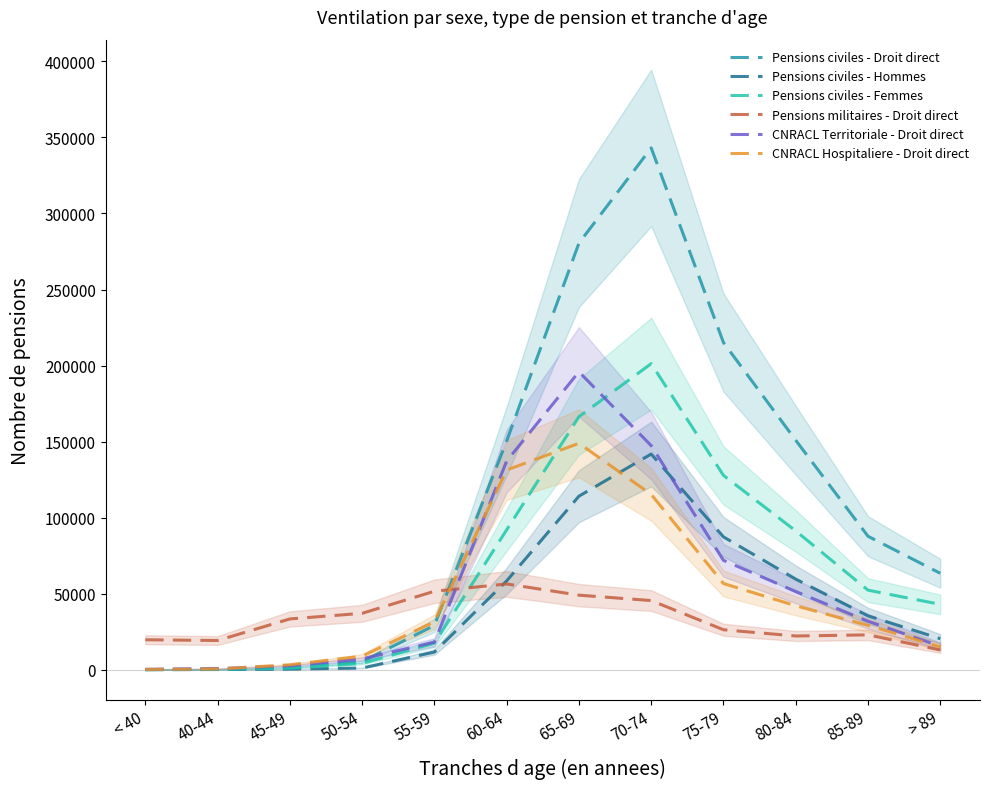

At how many categories does at least one series exceed 97123?

5